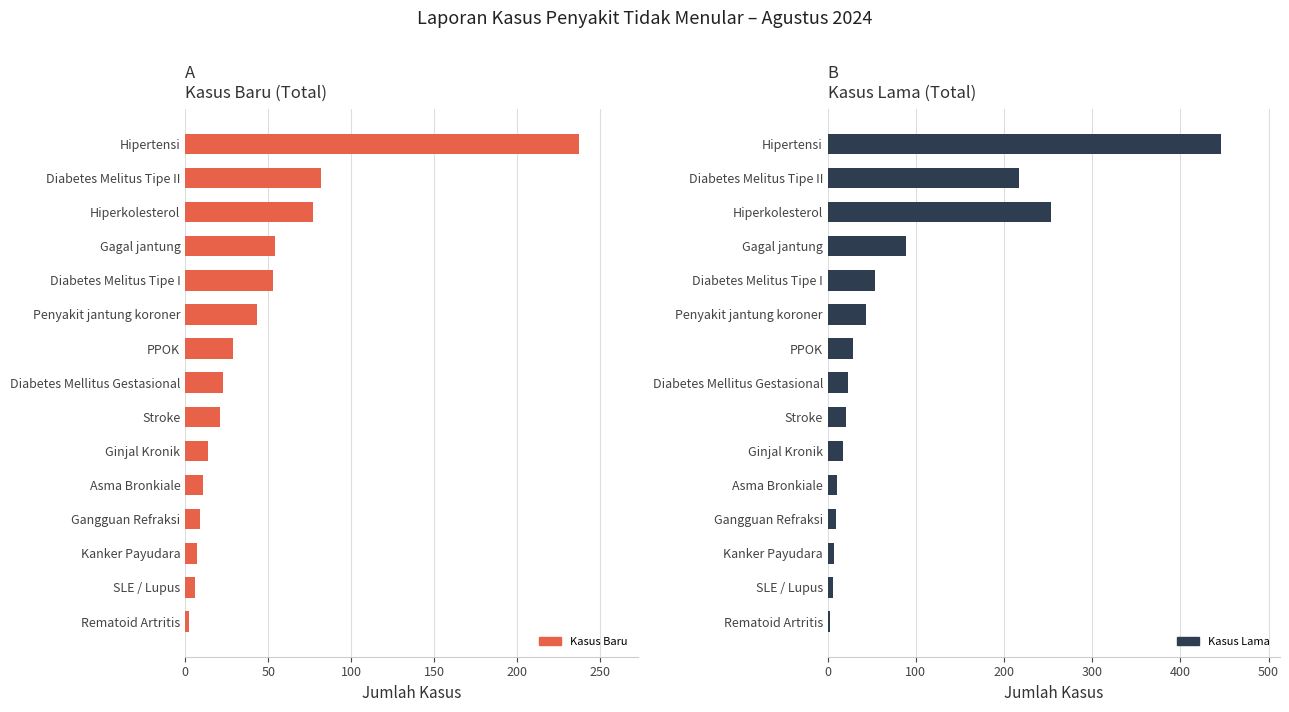

Reading left to right, list all the values displayed in this chart.

Kasus Baru: 2	6	7	9	11	14	21	23	29	43	53	54	77	82	237
Kasus Lama: 3	6	7	9	11	17	21	23	29	43	54	89	253	217	446